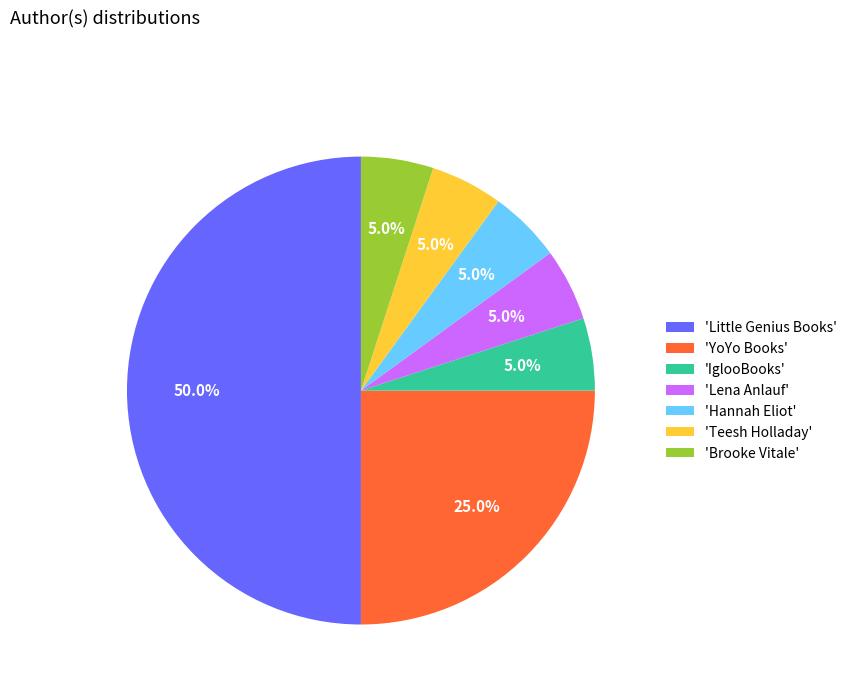

How much of the chart is everything except 'Lena Anlauf'?

95.0%